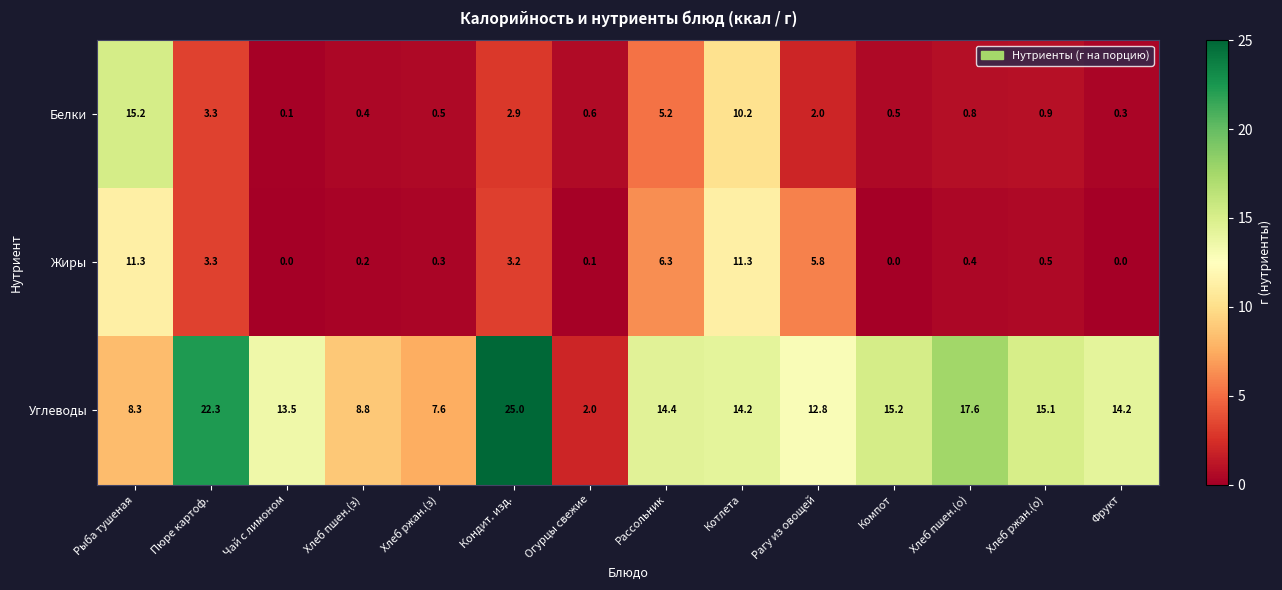

Rank the series by their maximum value, from lowest to highest.

Жиры, Белки, Углеводы